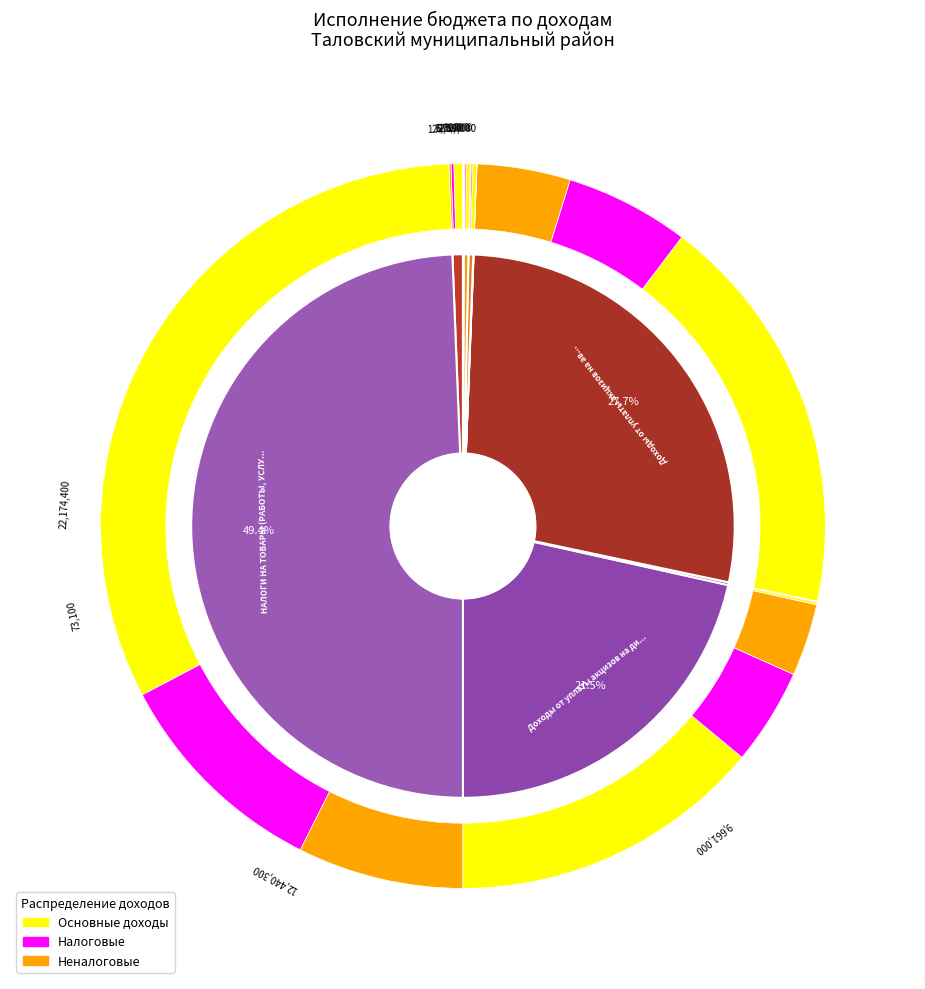

Is it true that Плата за размещение отходов производства is 12% of the pie?

False